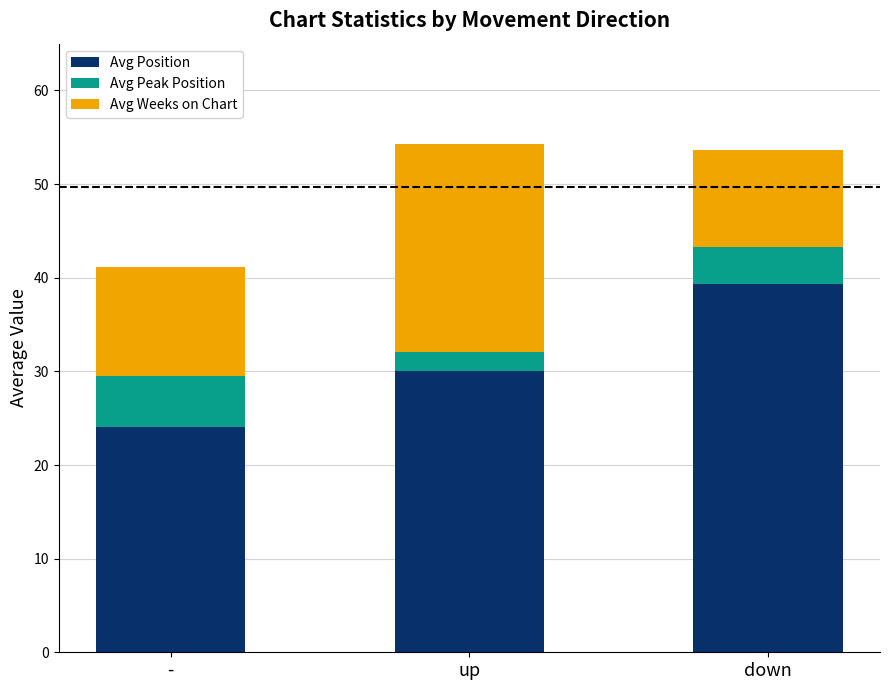

Reading right to left, transcribe the values for Avg Position.

39.3	30.0	24.1